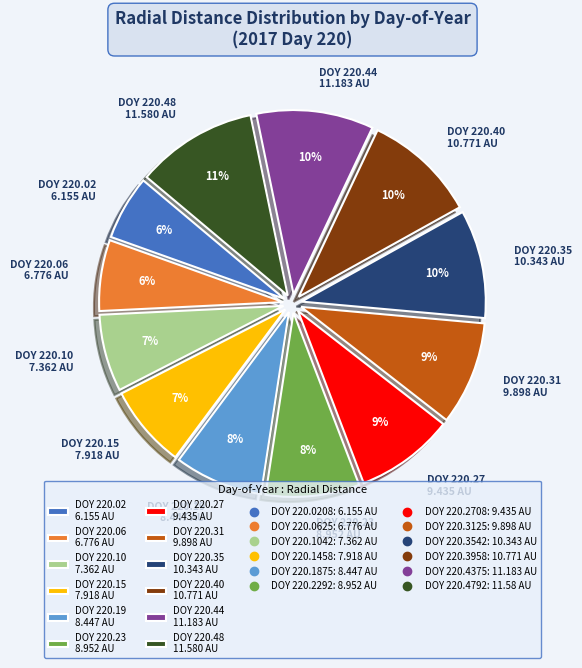

Between DOY 220.48 11.580 AU and DOY 220.27 9.435 AU, which is larger?

DOY 220.48 11.580 AU